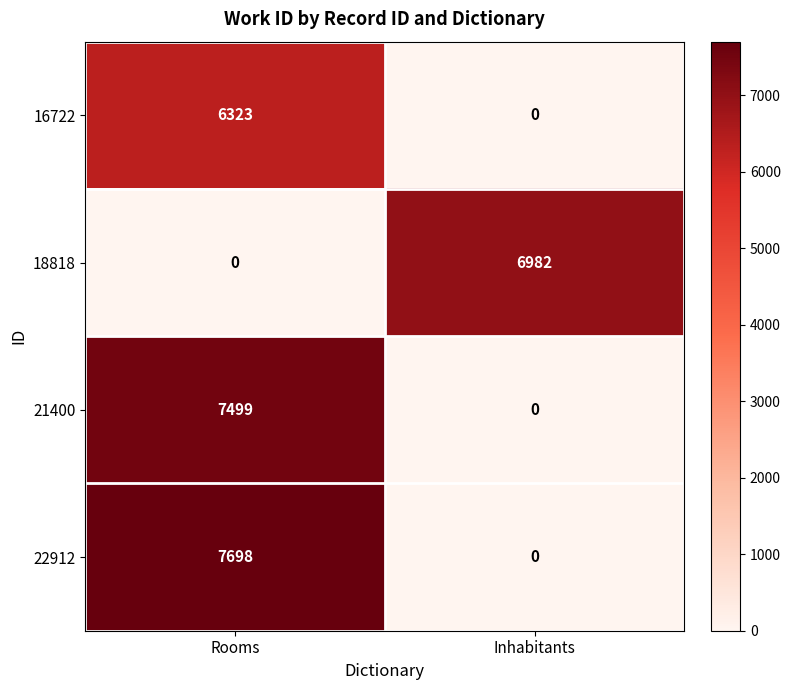

Which series has the largest range (max minus min)?

22912